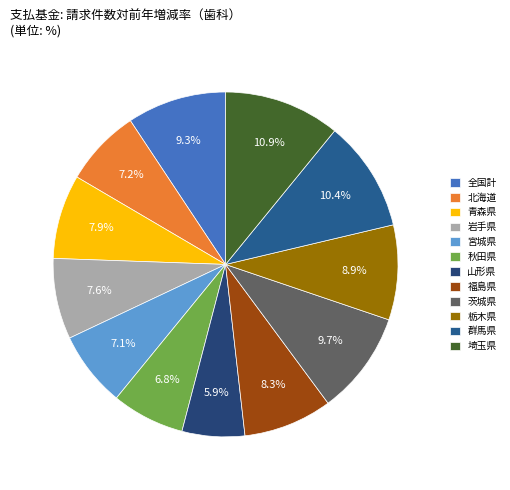

Count the number of slices in the pie.

12